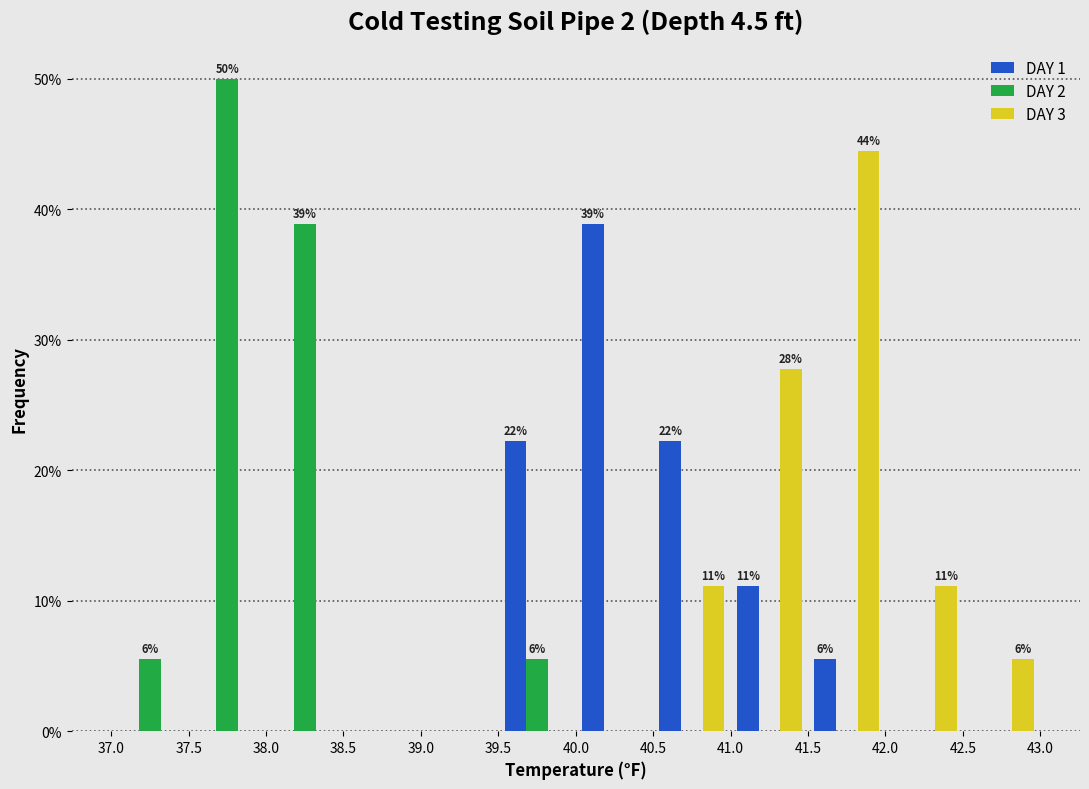

In the DAY 1 series, which range on the x-axis has the tallest bar?

40.0 to 40.5